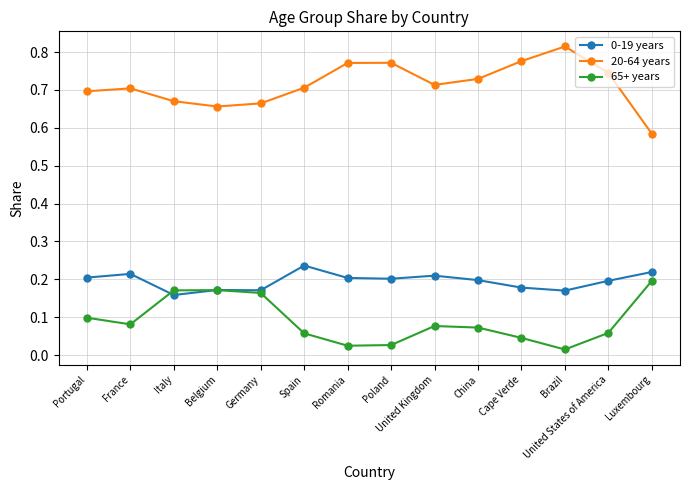

Count the 0-19 years values in the range 0 to 1.

14